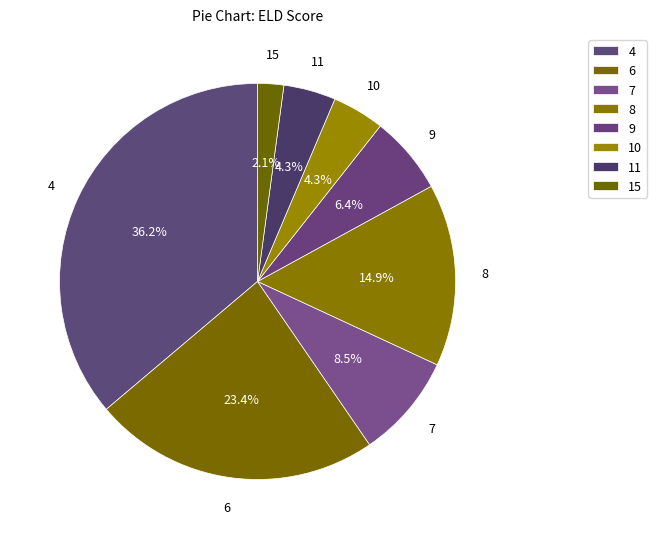

How many slices are in this pie chart?

8